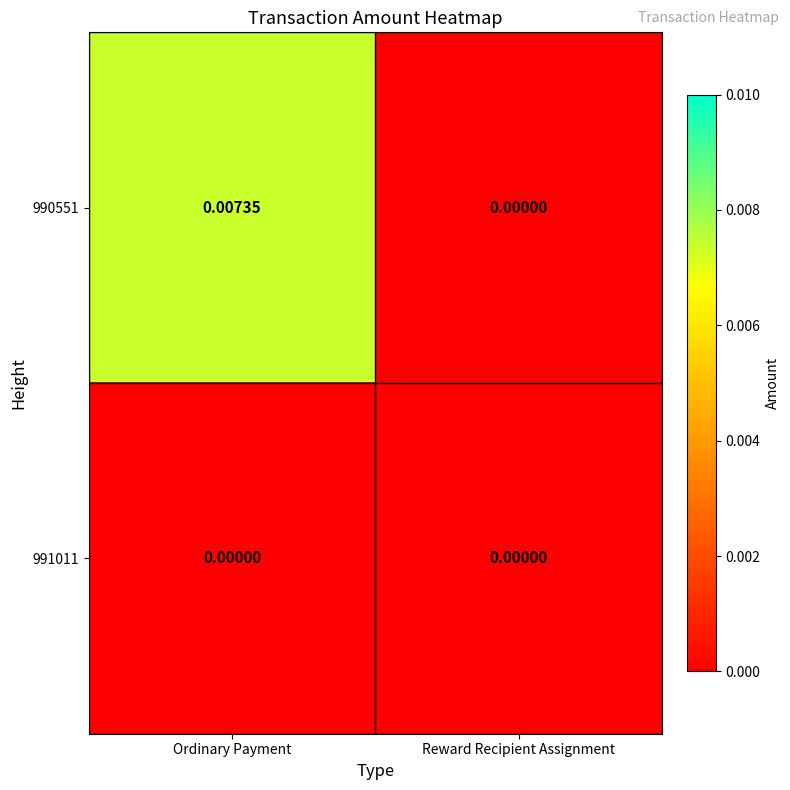

Rank the categories by 990551 value from highest to lowest.

Ordinary Payment, Reward Recipient Assignment